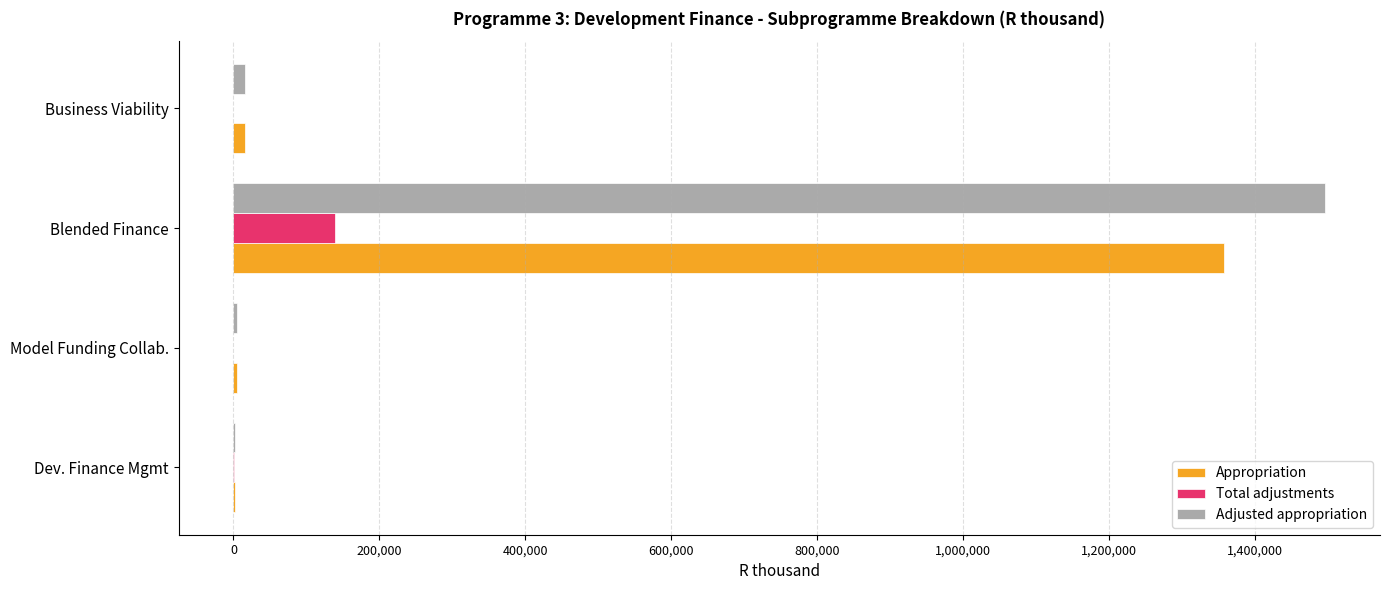

What is the greatest value displayed?

1496889